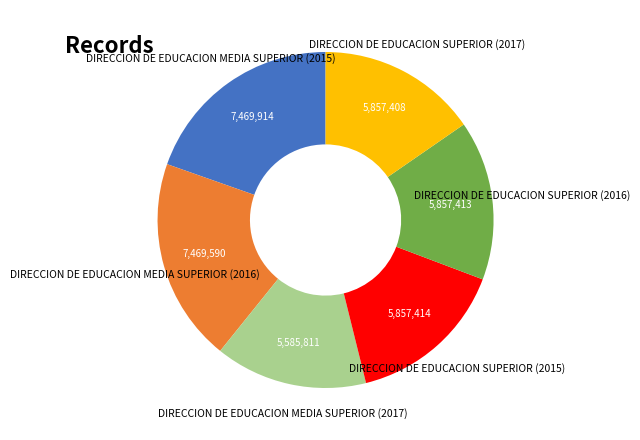

Do DIRECCION DE EDUCACION MEDIA SUPERIOR (2016) and DIRECCION DE EDUCACION MEDIA SUPERIOR (2015) together represent more than half of the pie?

No